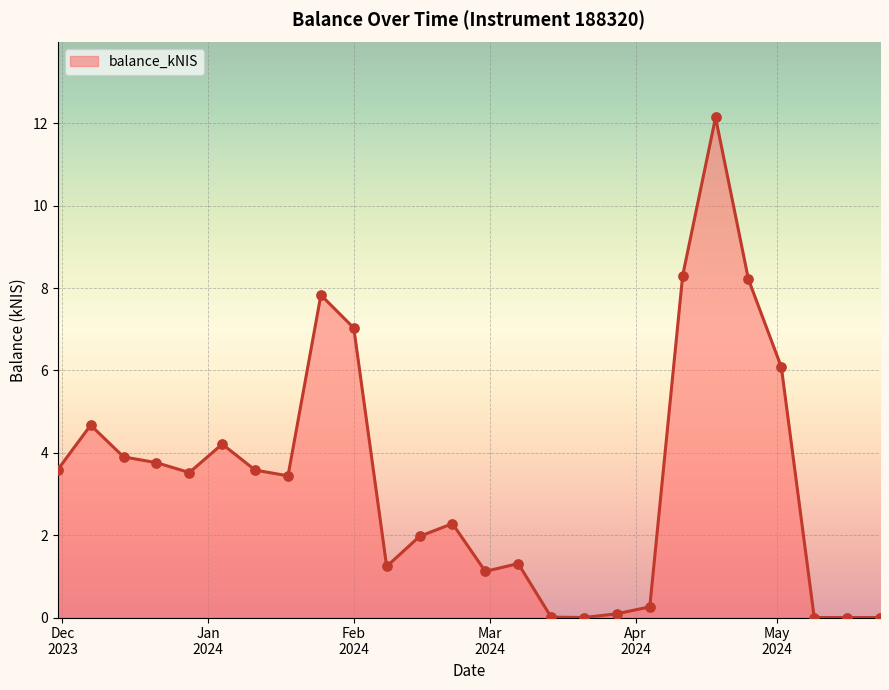

What is the maximum value shown in the chart?

12.1